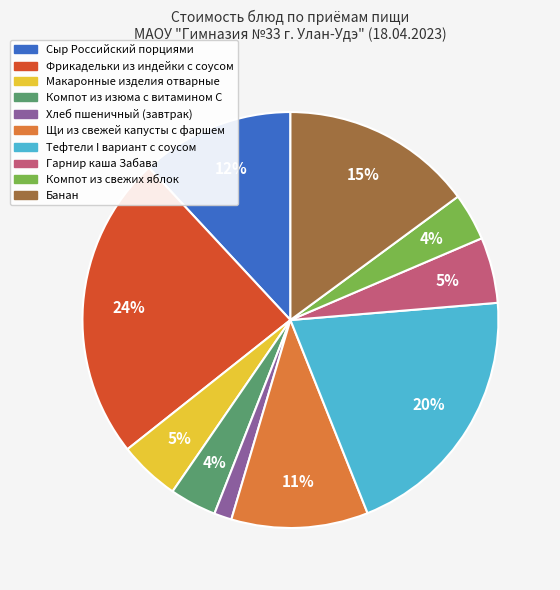

To the nearest percent, what is the difference between the Компот из изюма с витамином С and Банан slice percentages?

11%